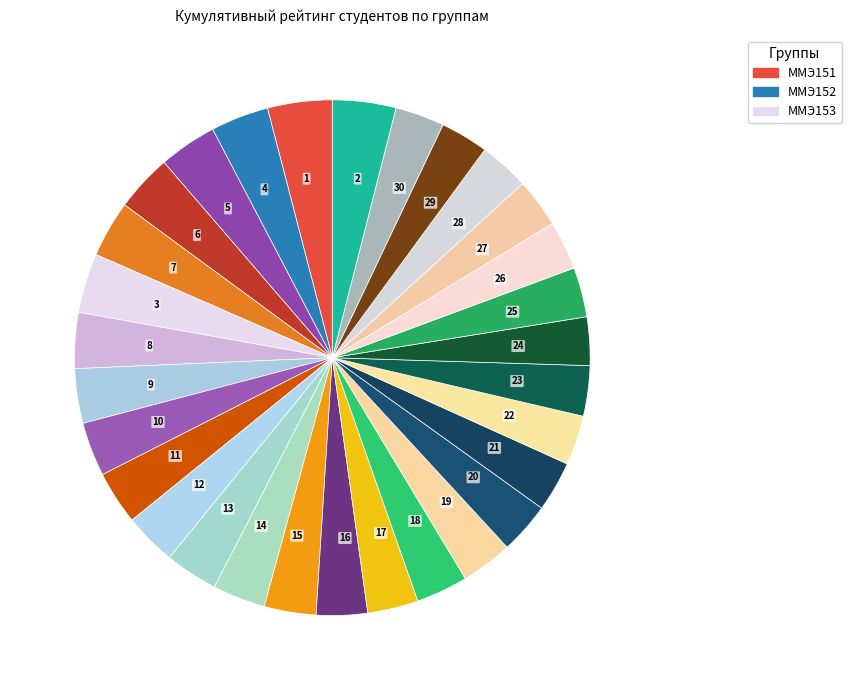

What is the ratio of the value at 24 to the value at 23?

1.0